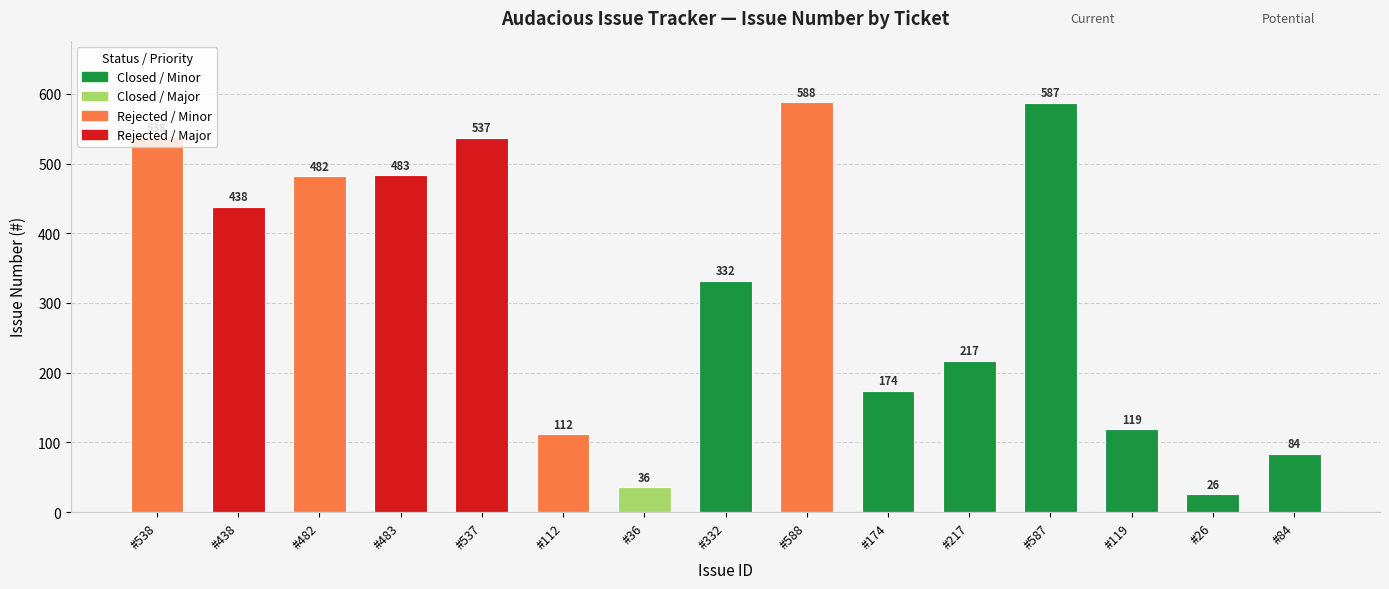

Is it true that the value at #174 is 285?

False